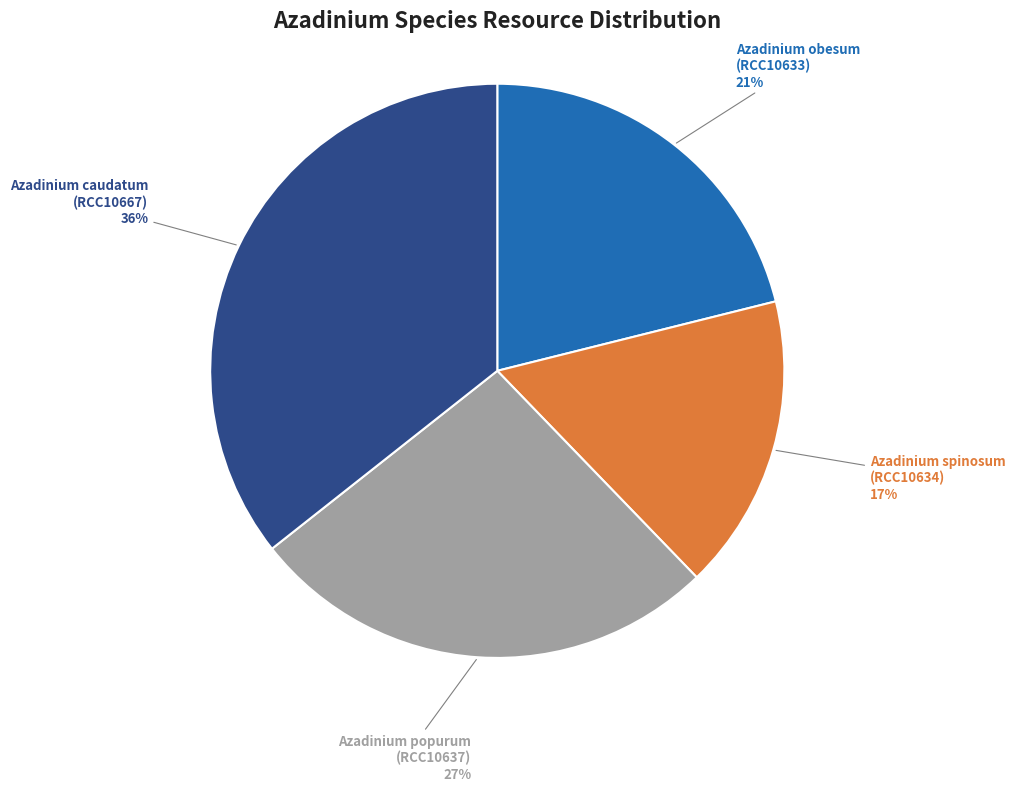

To the nearest percent, what is the difference between the largest and smallest slice percentages?

19%